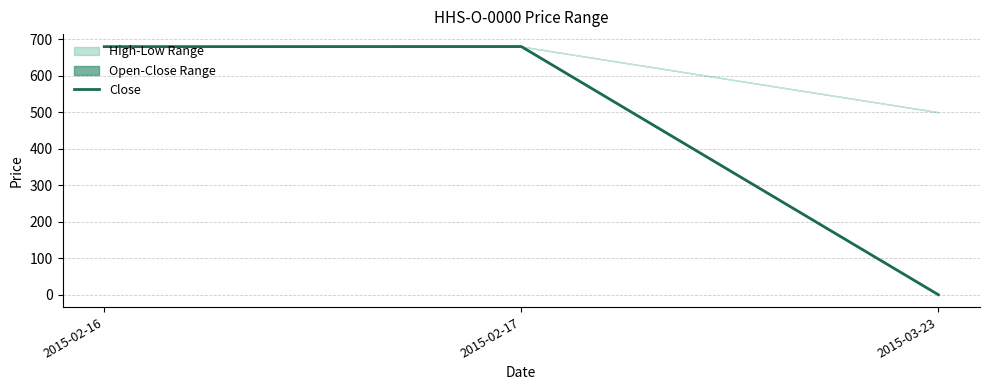

Which has a higher value, 2015-02-16 or 2015-03-23?

2015-02-16